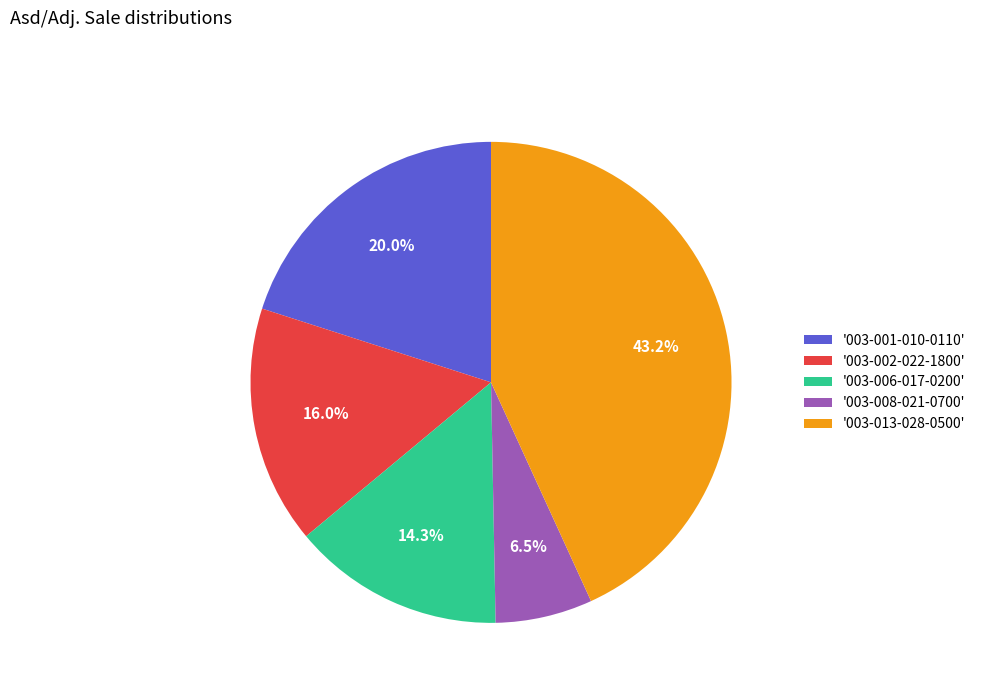

What is the largest slice in the pie chart?

'003-013-028-0500'